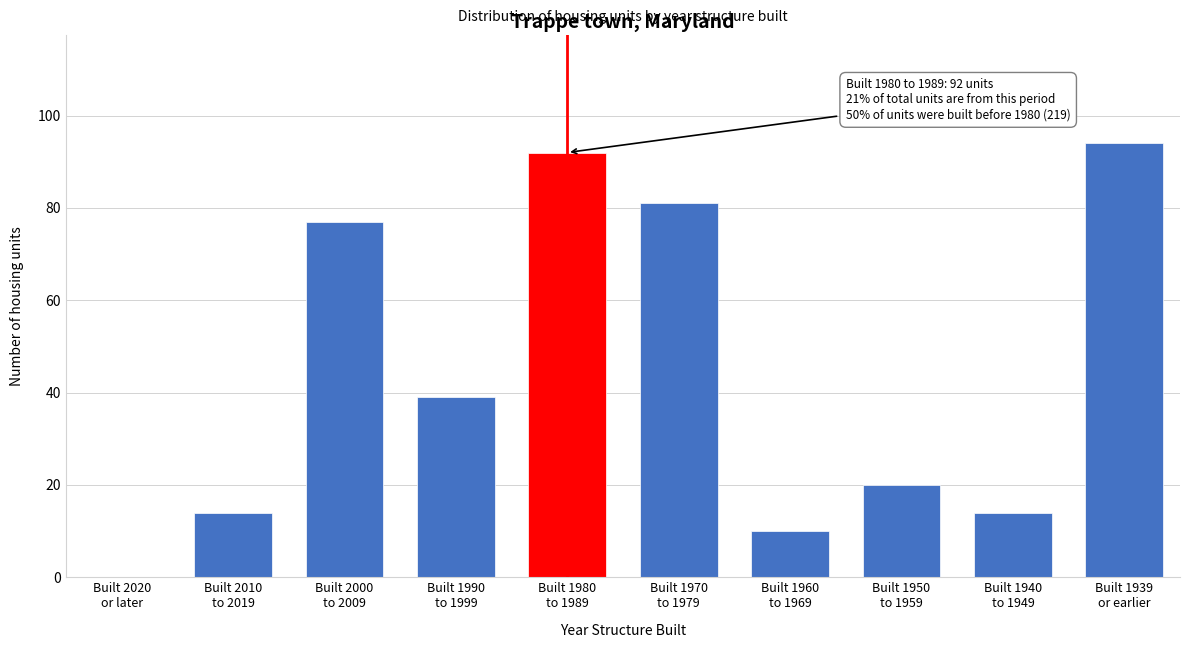

What is the maximum value shown in the chart?

94